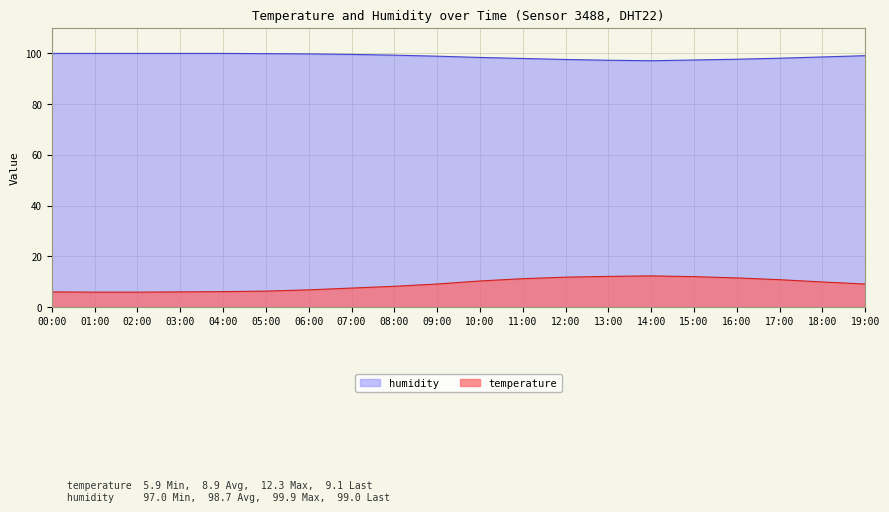

What is the difference between the maximum and minimum values in the humidity series?

2.9